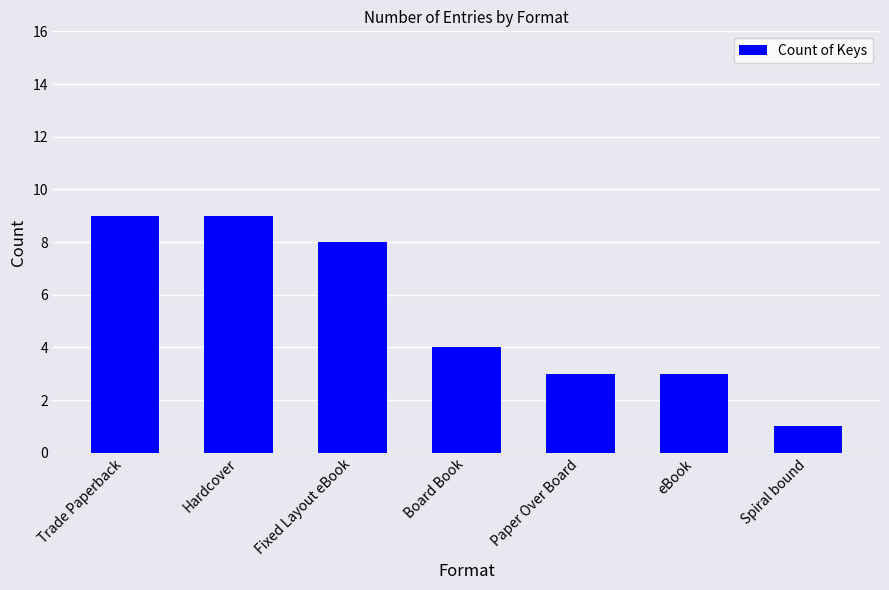

True or false: the data shows 4 at Board Book.

True